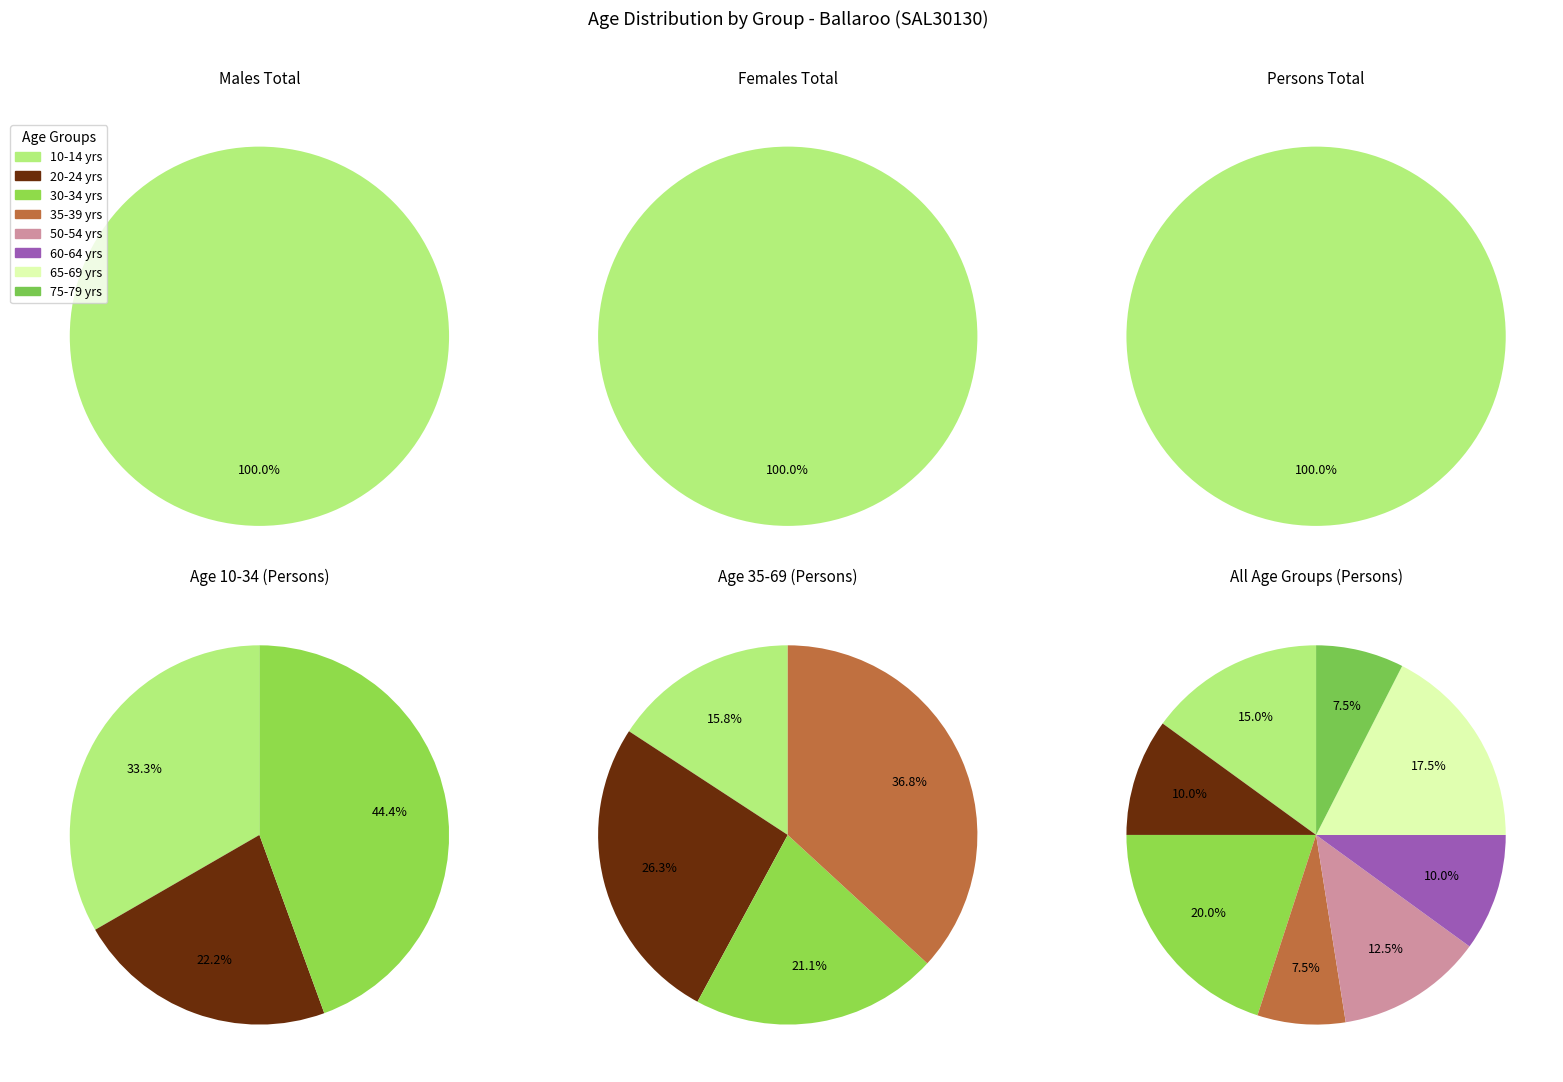

Is it true that 50-54 years is 6% of the pie?

False